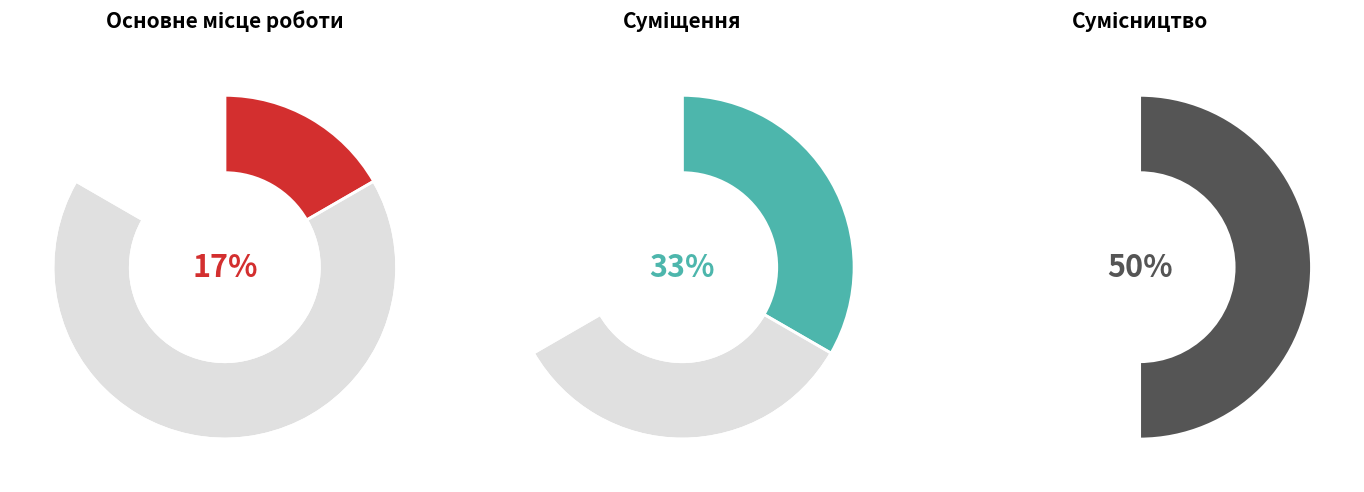

What is the total percentage of Сумісництво and Основне місце роботи?

66.7%